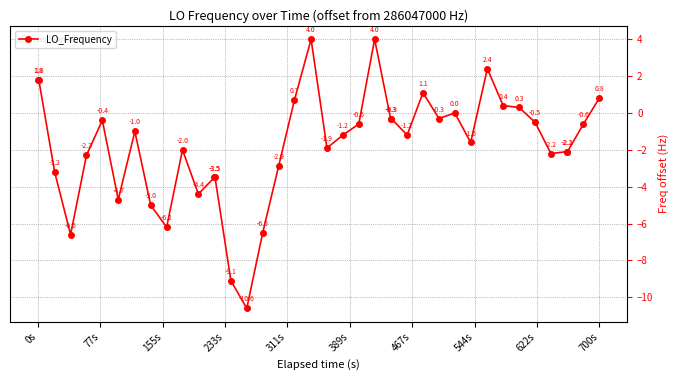

True or false: the data has more than 0 interior local peaks.

True